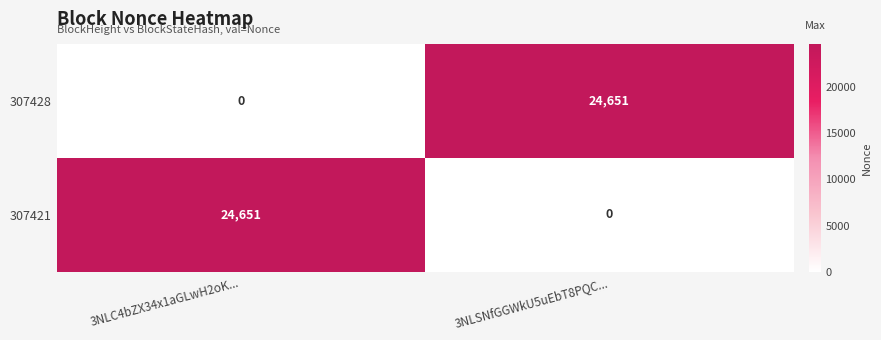

What is the total value across all series at 3NLSNfGGWkU5uEbT8PQC...?

24651